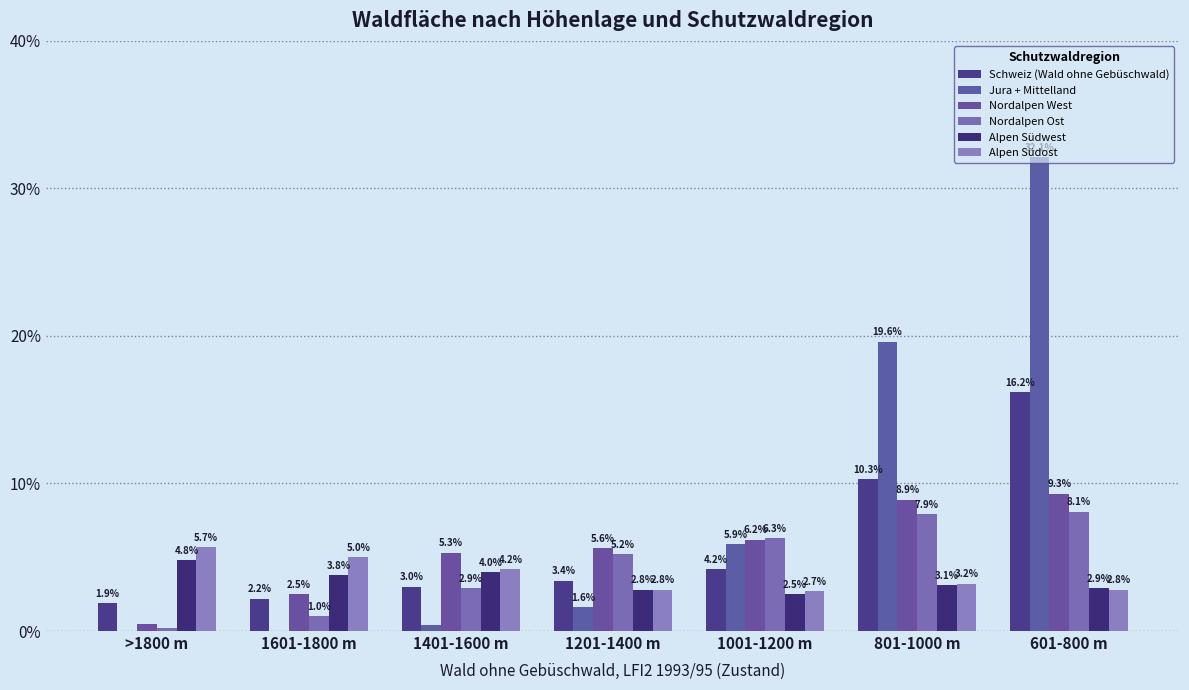

How many categories are shown in the chart?

7